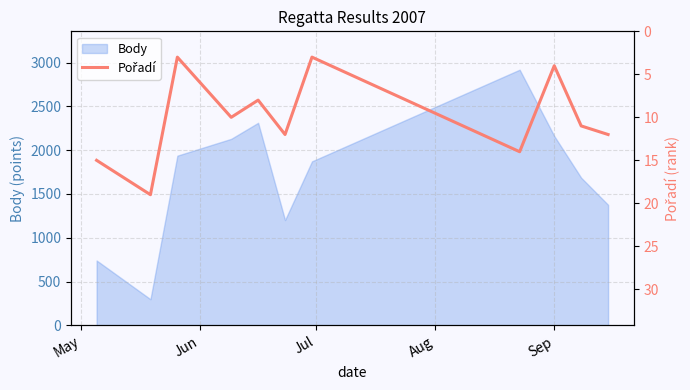

What is the highest value of the Body series?

2918